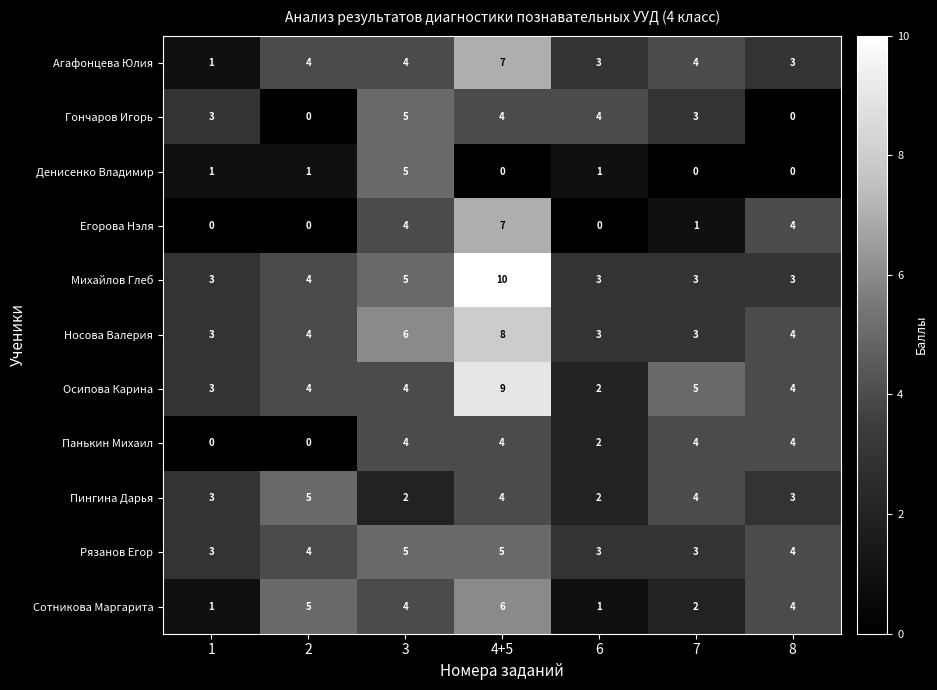

True or false: Сотникова Маргарита has a value of 2 at 6.

False